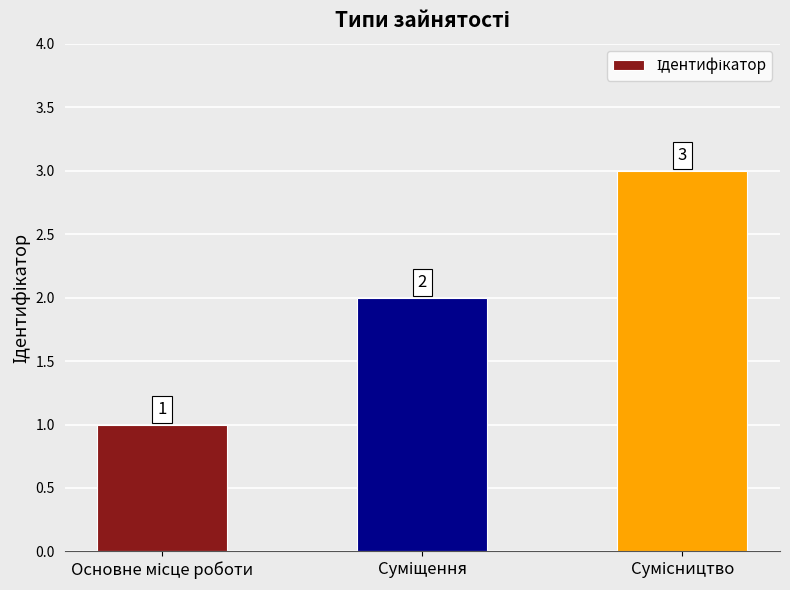

What is the maximum value shown in the chart?

3